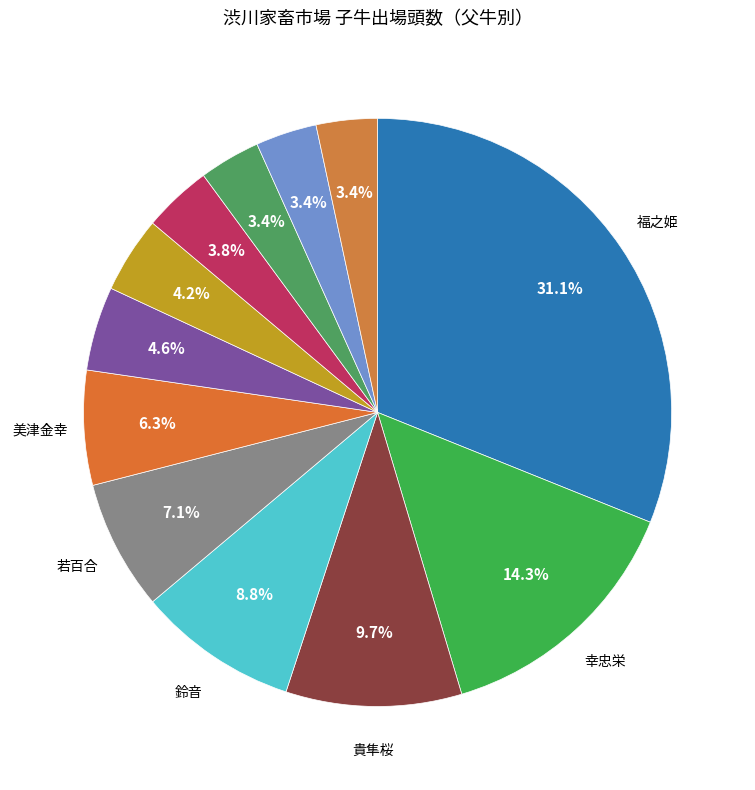

Count the number of slices in the pie.

12